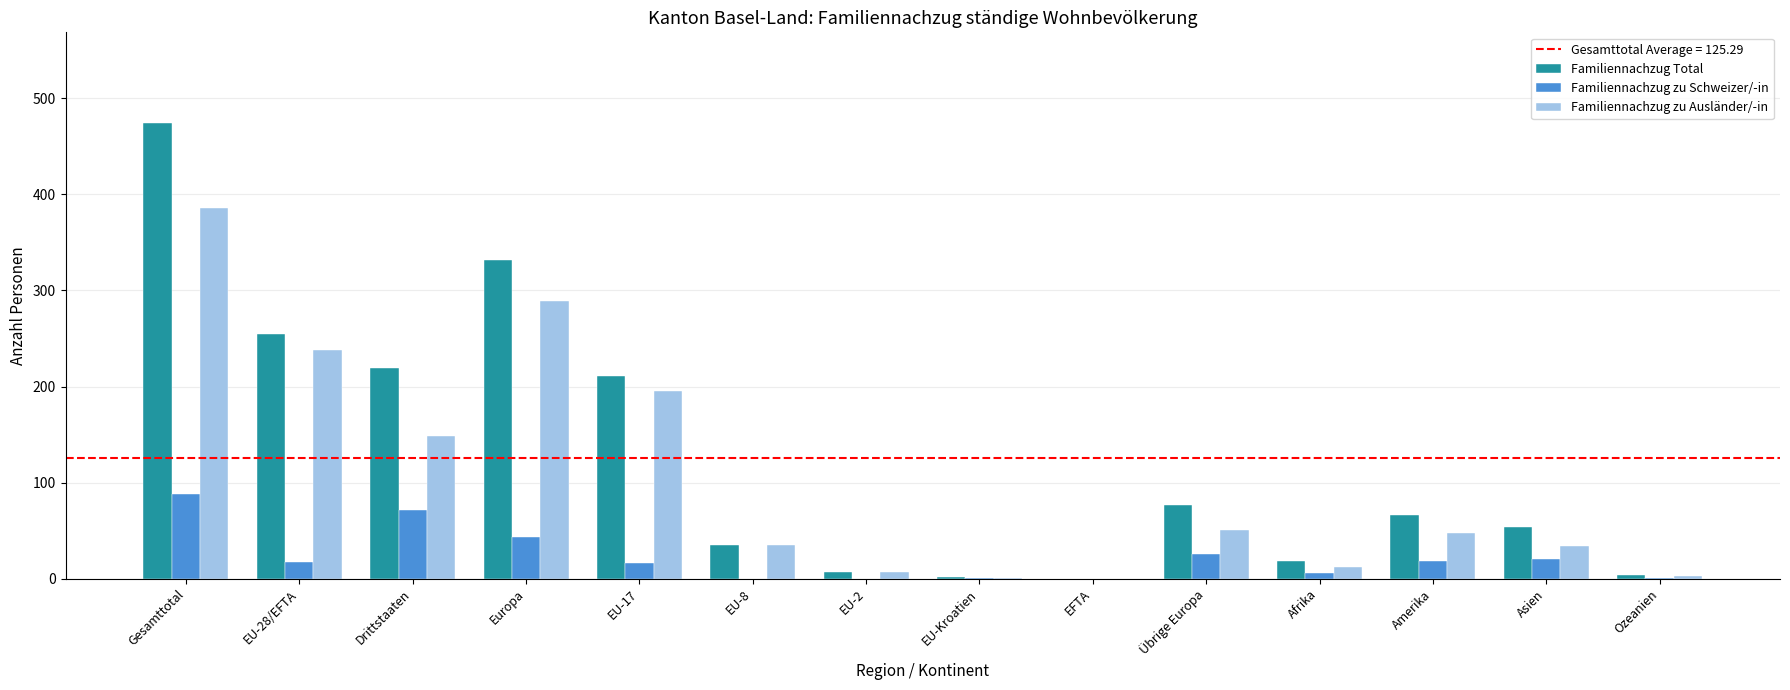

Which series changed the most between Europa and EU-Kroatien?

Familiennachzug Total